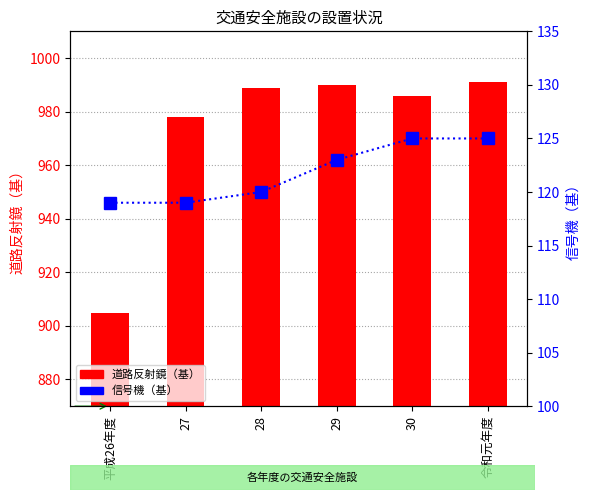

List the labels in order of 道路反射鏡（基） value, largest first.

令和元年度, 29, 28, 30, 27, 平成26年度